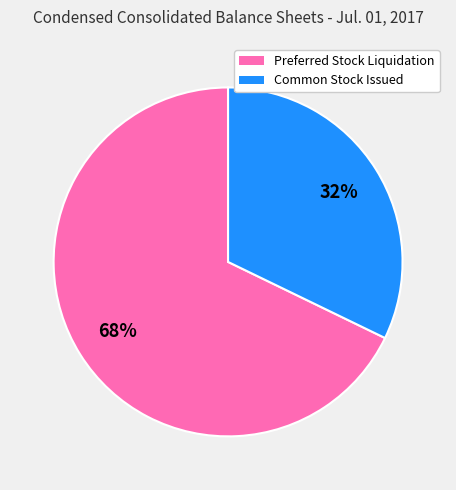

Is there a majority slice in this chart?

Yes